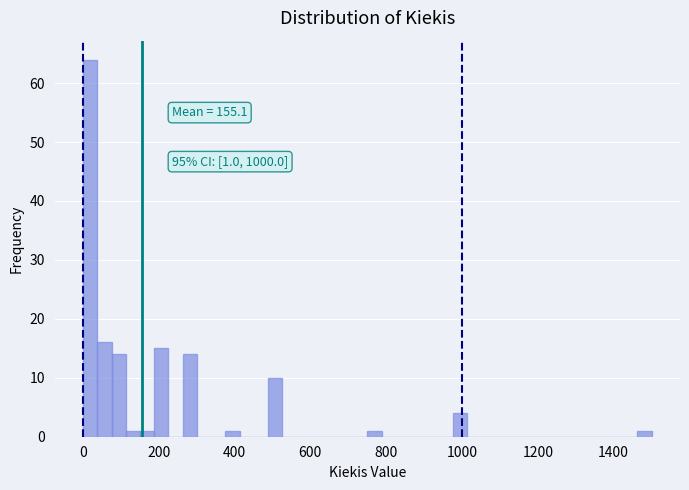

Read against the x-axis, roughly where is the centre of the tallest bar?

20